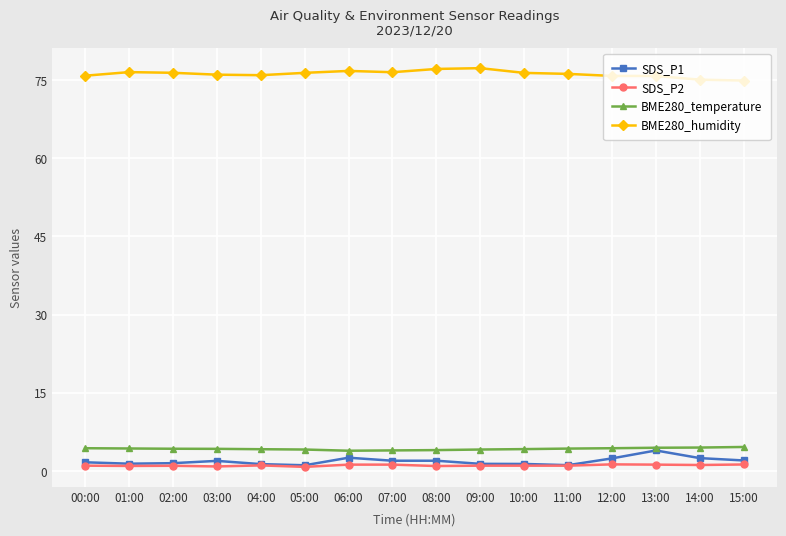

What is the maximum value shown in the chart?

77.3